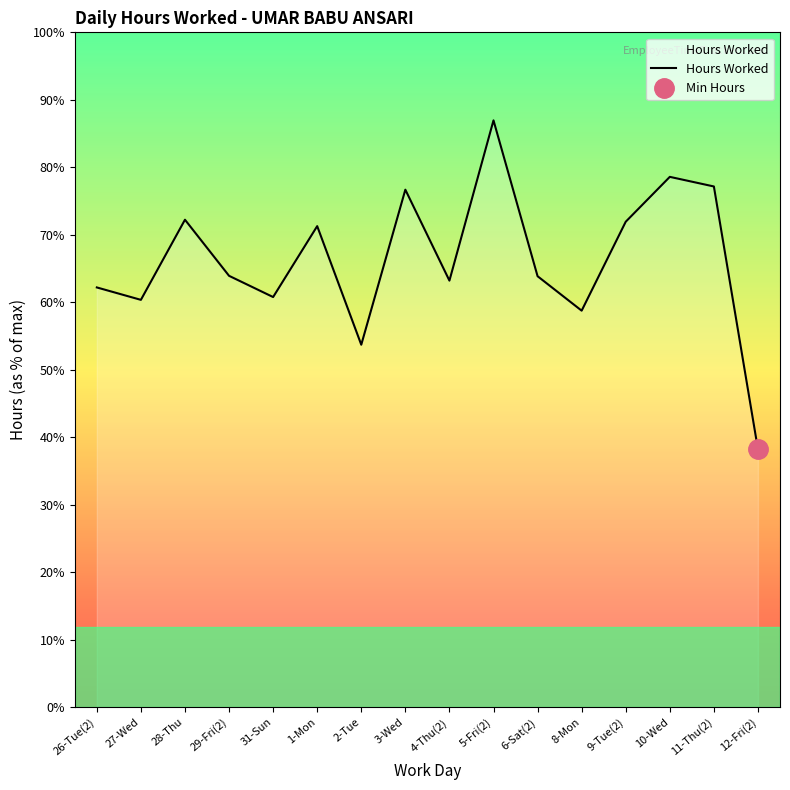

What is the label of the 3rd point from the left?

28-Thu